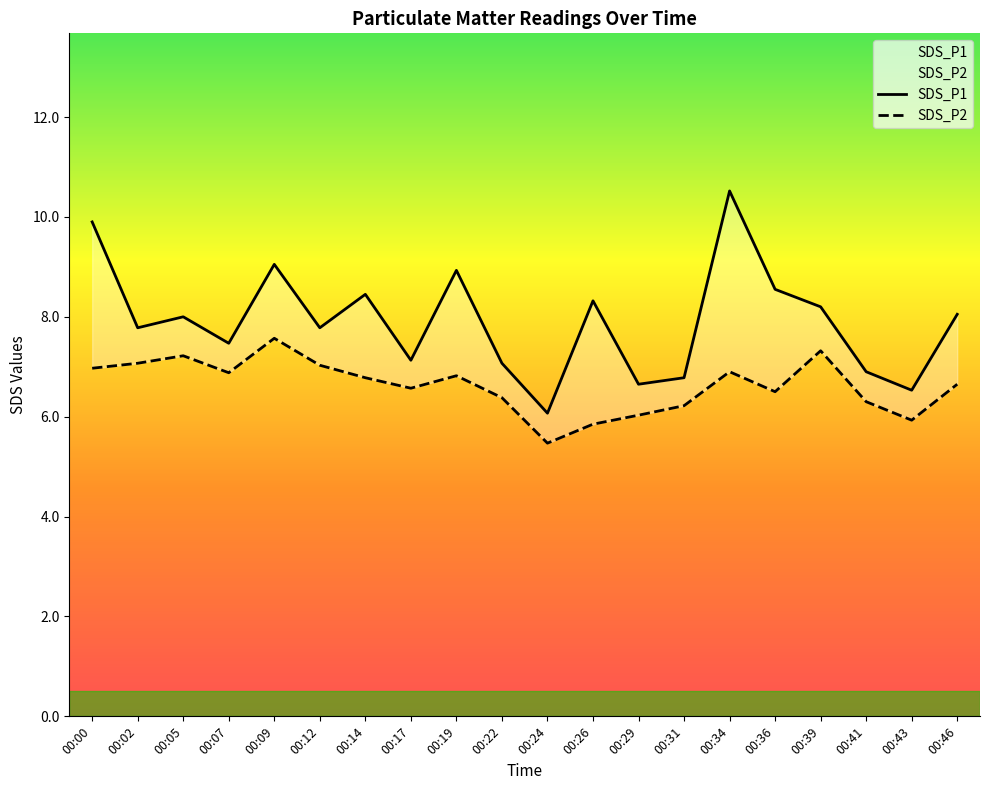

What are all the series names shown in the legend?

SDS_P1, SDS_P2